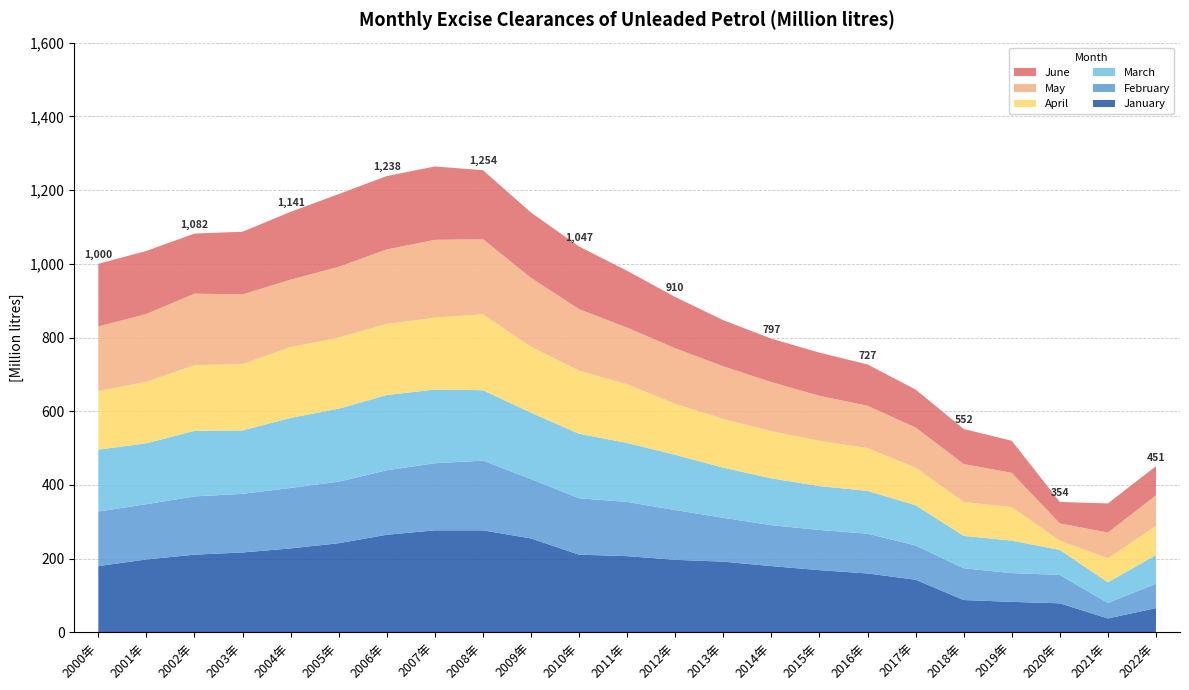

Reading right to left, list all the values displayed in this chart.

January: 2022=66	2021=38	2020=79	2019=83	2018=88	2017=143	2016=160	2015=169	2014=180	2013=192	2012=197	2011=207	2010=211	2009=255	2008=277	2007=277	2006=265	2005=242	2004=228	2003=217	2002=211	2001=198	2000=180
February: 2022=66	2021=42	2020=77	2019=78	2018=86	2017=93	2016=108	2015=109	2014=111	2013=119	2012=135	2011=147	2010=153	2009=161	2008=189	2007=182	2006=175	2005=167	2004=164	2003=159	2002=158	2001=150	2000=148
March: 2022=78	2021=56	2020=68	2019=88	2018=88	2017=109	2016=116	2015=119	2014=127	2013=136	2012=150	2011=160	2010=175	2009=180	2008=191	2007=200	2006=204	2005=198	2004=190	2003=172	2002=178	2001=165	2000=168
April: 2022=79	2021=65	2020=25	2019=91	2018=92	2017=102	2016=116	2015=123	2014=128	2013=132	2012=138	2011=159	2010=171	2009=179	2008=206	2007=195	2006=193	2005=193	2004=192	2003=180	2002=178	2001=167	2000=159
May: 2022=83	2021=70	2020=47	2019=93	2018=103	2017=109	2016=115	2015=122	2014=133	2013=143	2012=151	2011=154	2010=167	2009=187	2008=204	2007=211	2006=202	2005=192	2004=183	2003=189	2002=194	2001=184	2000=175
June: 2022=79	2021=79	2020=58	2019=87	2018=95	2017=103	2016=112	2015=117	2014=118	2013=125	2012=139	2011=154	2010=170	2009=177	2008=187	2007=199	2006=199	2005=197	2004=184	2003=170	2002=163	2001=171	2000=170